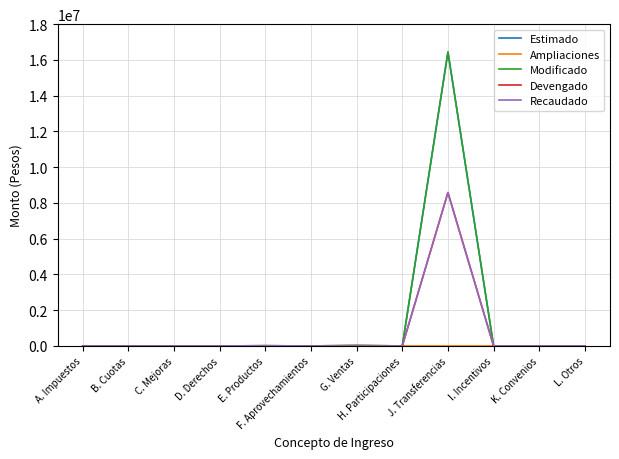

Does the chart display data point markers on the line(s)?

No